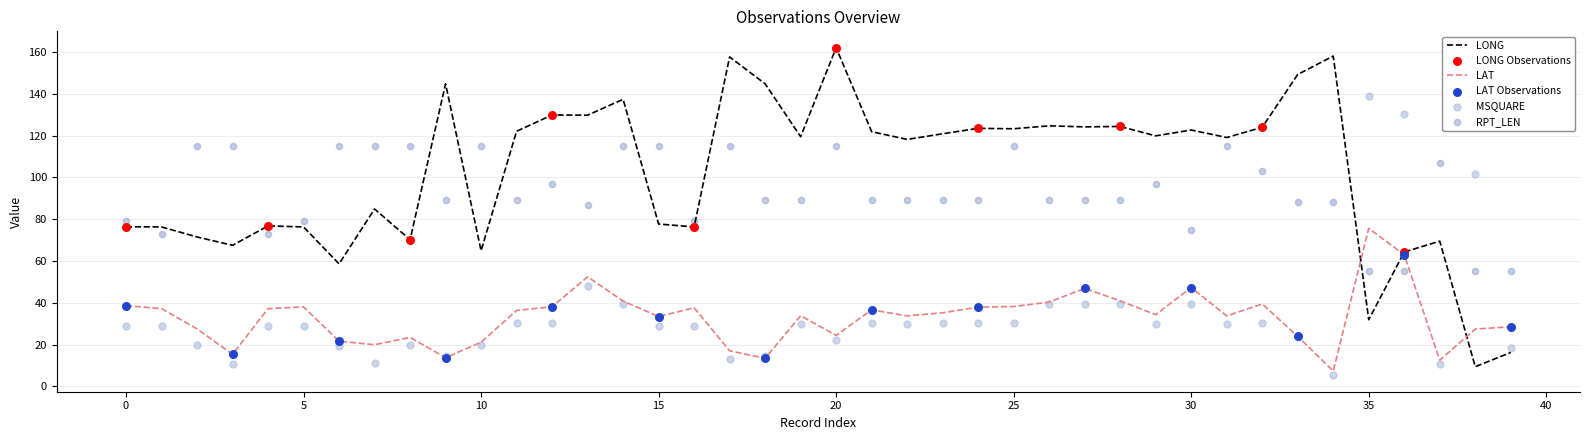

Which series has the largest Y range (max minus min)?

LONG